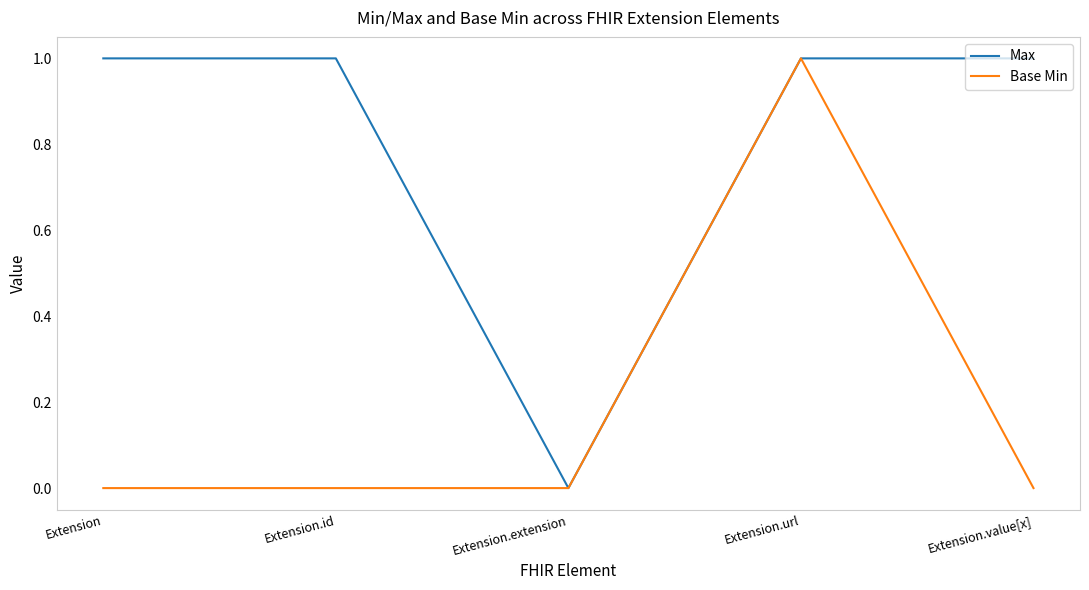

What position from the right is Extension.id?

4